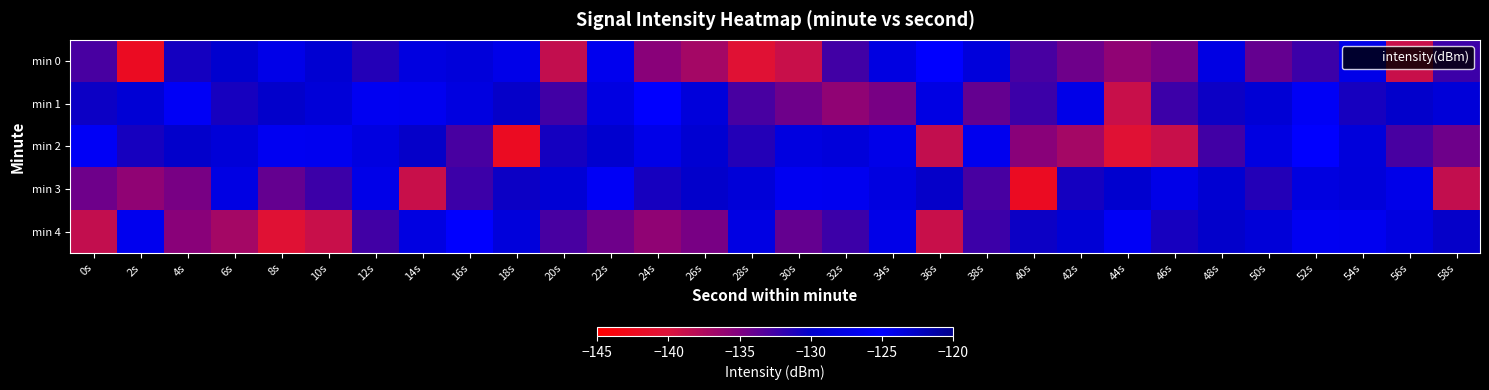

At 30s, list the series in order from largest to smallest.

min 3, min 2, min 4, min 1, min 0